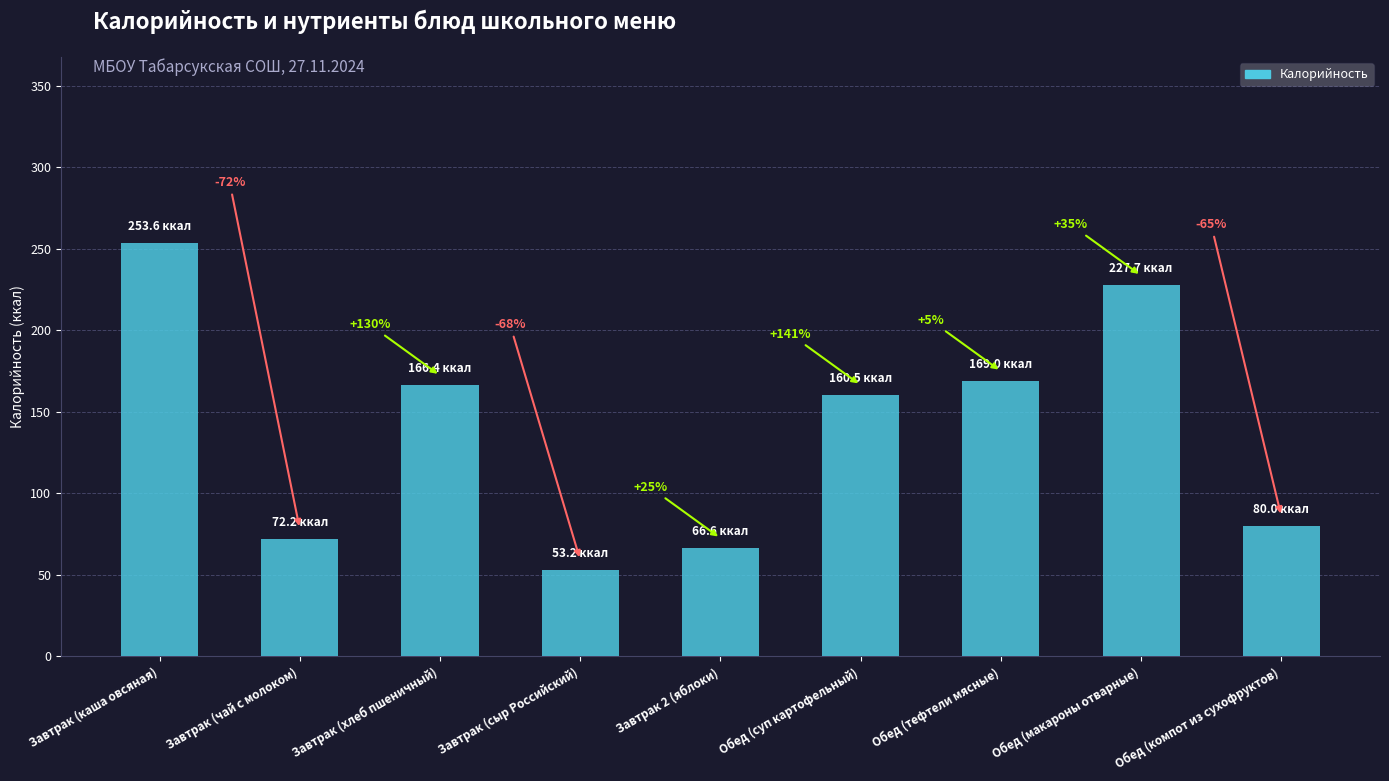

What is the ratio of the value at Обед (макароны отварные) to the value at Обед (суп картофельный)?

1.4